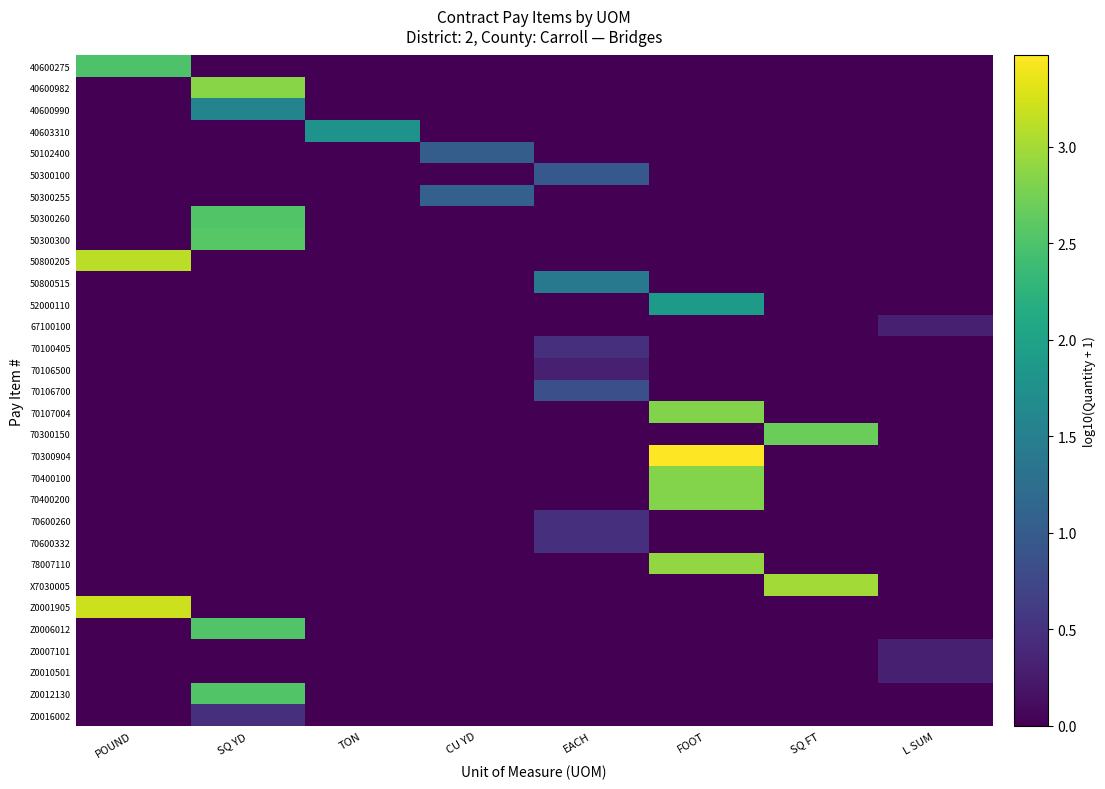

Which series has the widest spread of values?

70300904